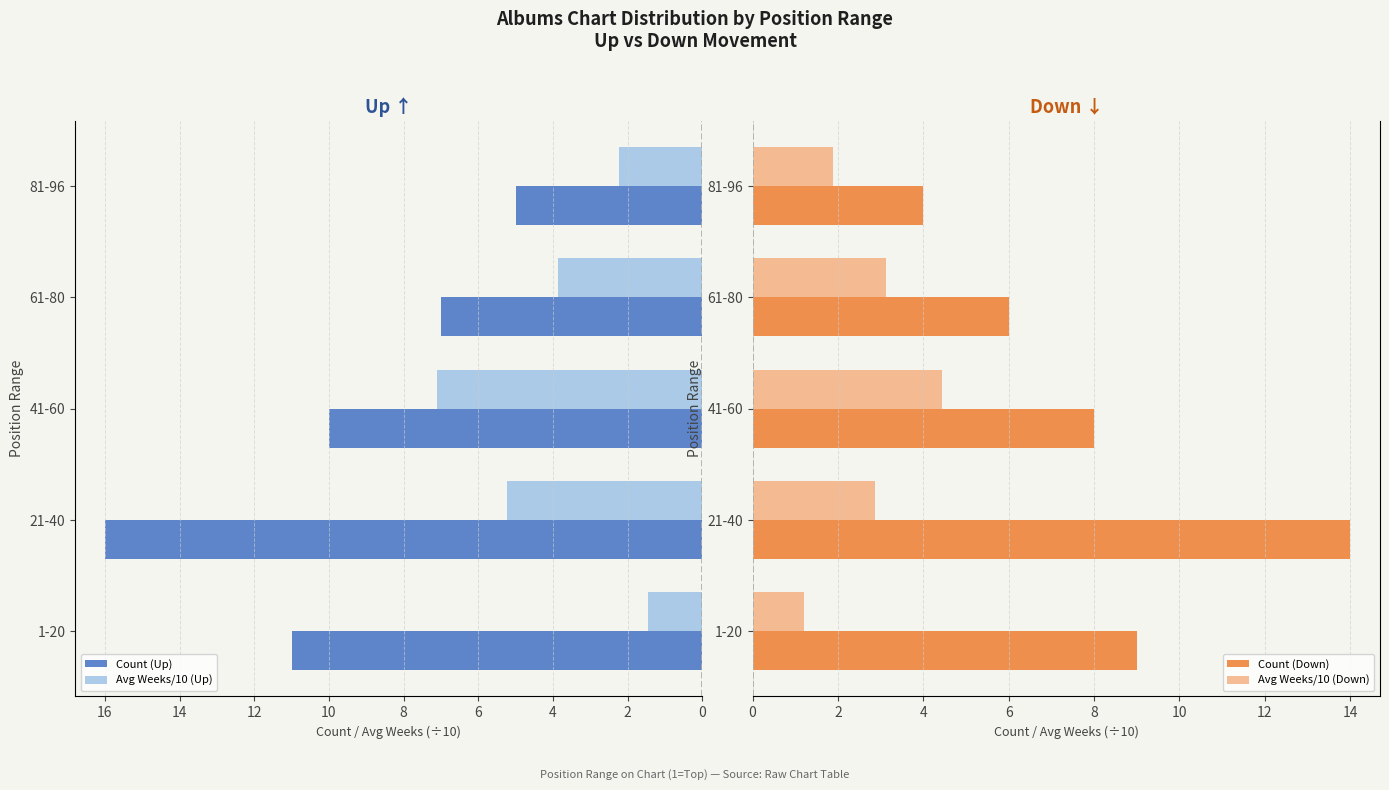

What is the lowest value of the Count (Down) series?

4.0